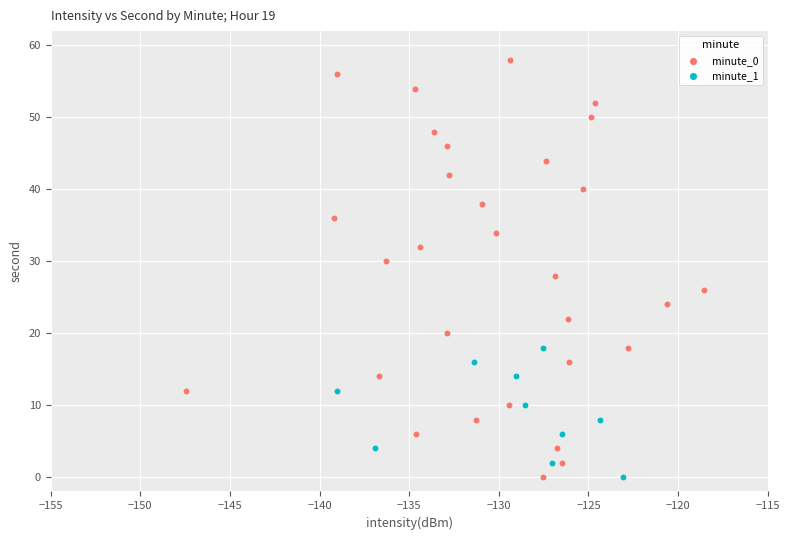

Which series has the widest spread of Y values?

minute_0